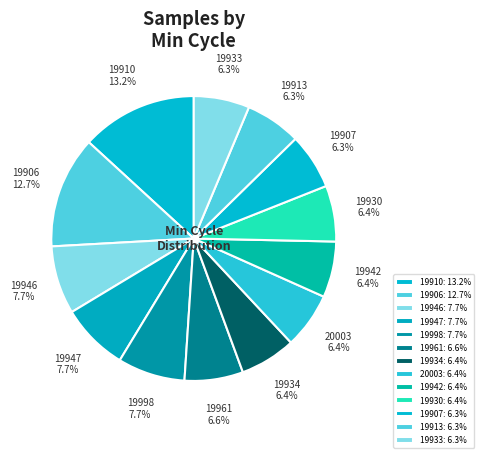

Does 19907 represent more than half of the total?

No